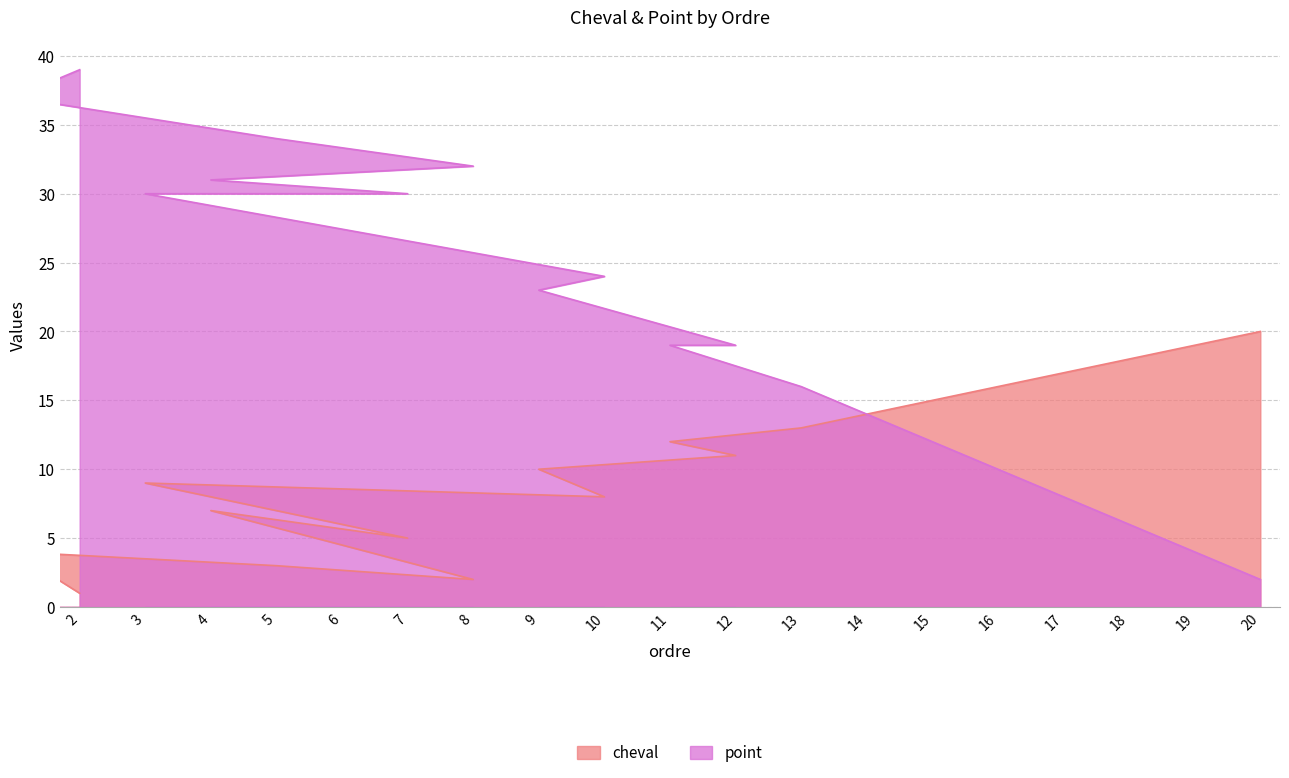

Does the chart have visible grid lines?

Yes